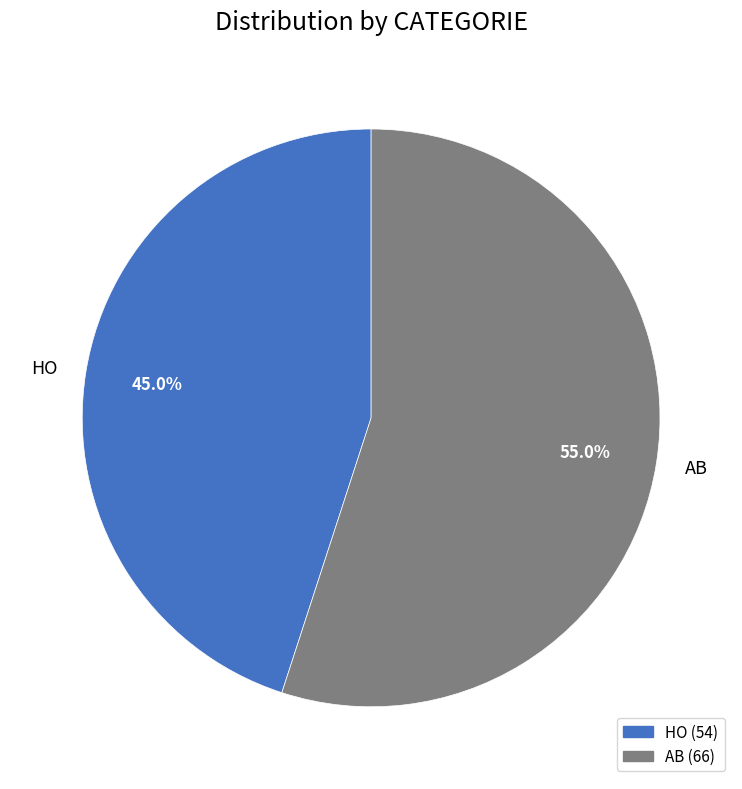

How much of the chart is everything except HO?

55.0%